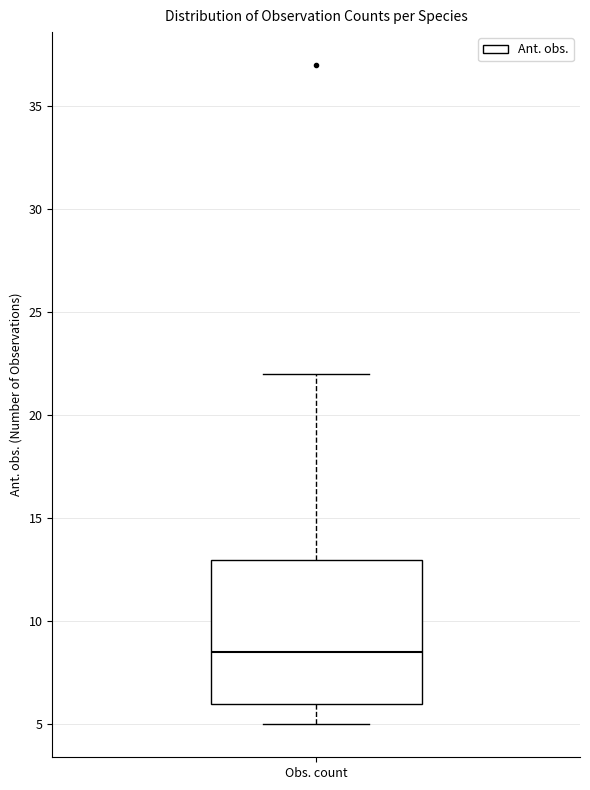

Read this box plot against the y-axis: the position of the median line, the range covered by the box, and the ends of both whiskers. The values are not printed on the chart, so give them approximately, as read against the axis.

median 8.5, box 6.0 to 13.0, whiskers 5.0 to 22.0